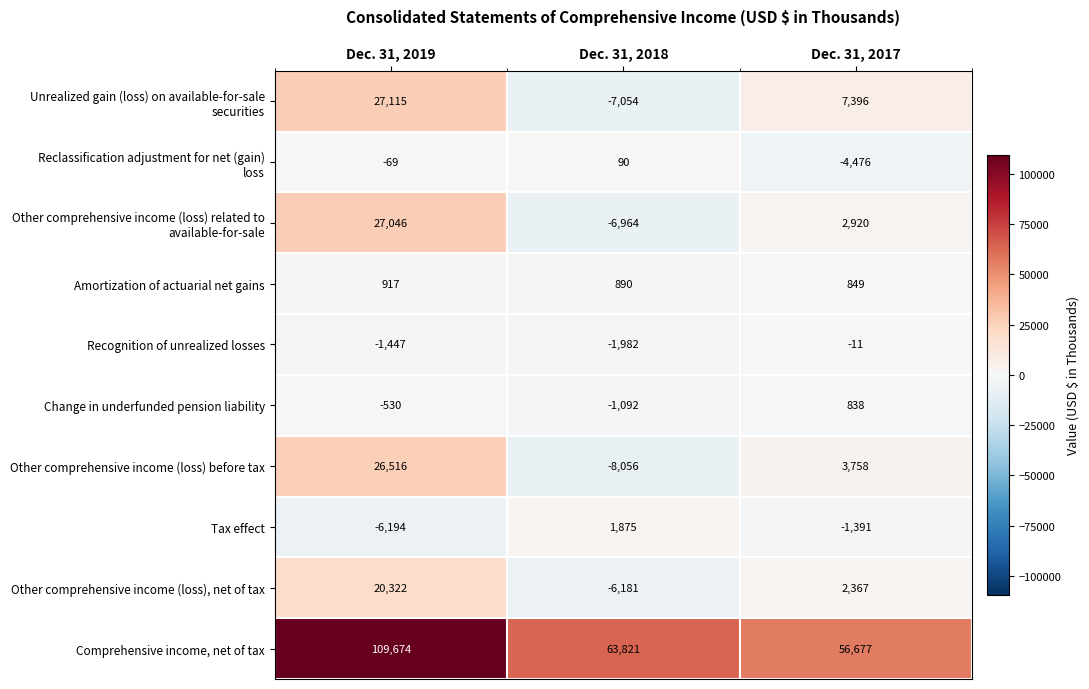

What is the total value across all series at Dec. 31, 2019?

203350